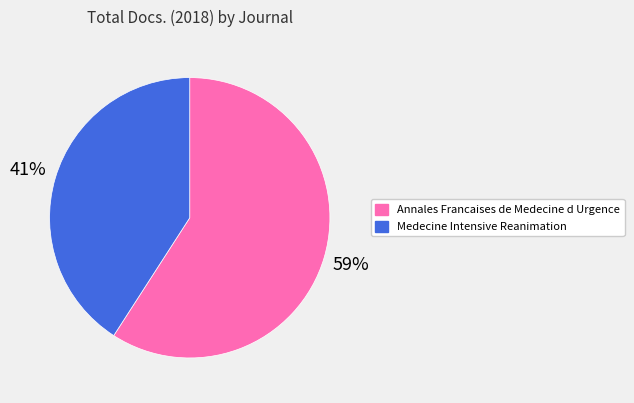

Is there a majority slice in this chart?

Yes